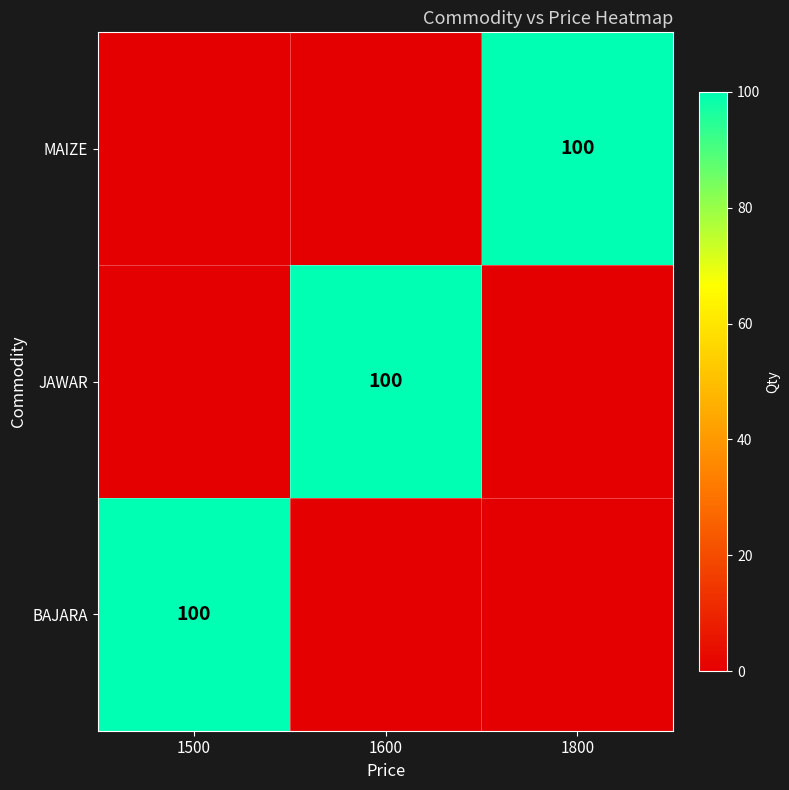

Is it true that JAWAR equals 152 at 1600?

False